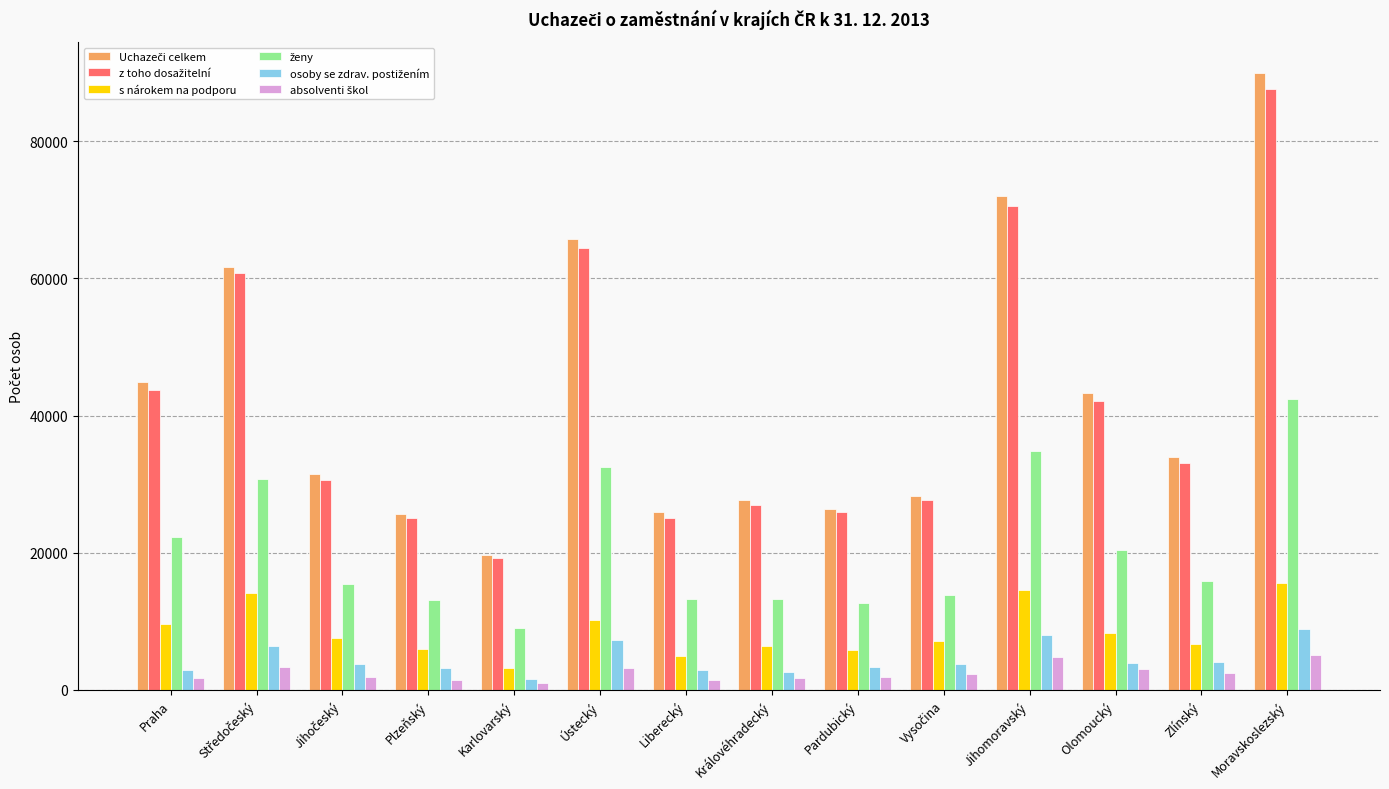

True or false: s nárokem na podporu has a value of 15599 at Ústecký.

False